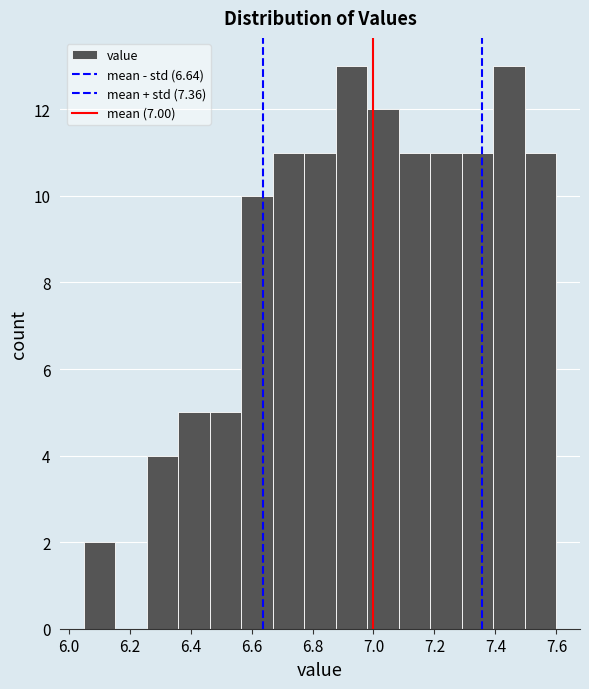

Reading left to right, list every bar in this chart as the range it spans on the x-axis followed by its height. Neither the bar edges nor the heights are printed on the chart, so give them approximately, as read against the axes.

6.06 to 6.16: 2
6.16 to 6.26: 0
6.26 to 6.36: 4
6.36 to 6.46: 5
6.46 to 6.56: 5
6.56 to 6.68: 10
6.68 to 6.78: 11
6.78 to 6.88: 11
6.88 to 6.98: 13
6.98 to 7.08: 12
7.08 to 7.18: 11
7.18 to 7.30: 11
7.30 to 7.40: 11
7.40 to 7.50: 13
7.50 to 7.60: 11